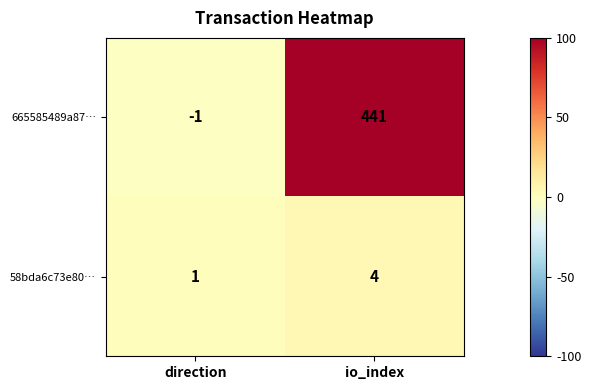

How many distinct data groups are displayed?

2